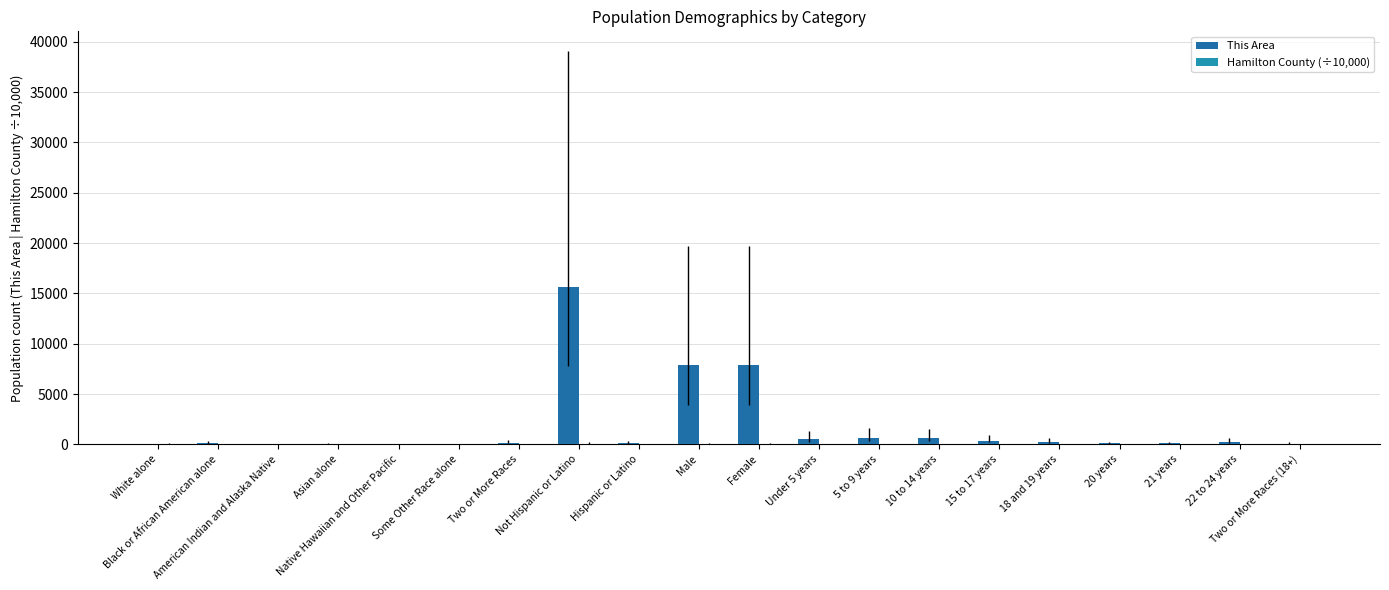

What is the label of the 17th bar from the left?

20 years